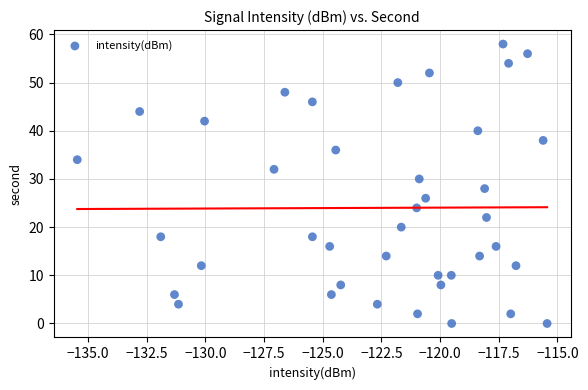

What is the range of Y values (max minus min)?

58